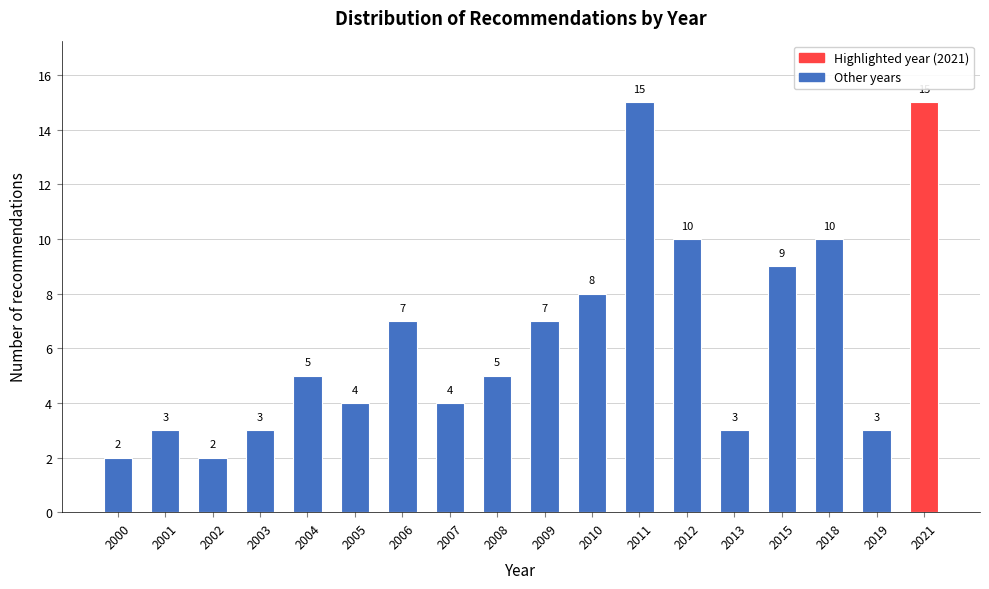

Reading left to right, what are all the values shown in this chart?

2000=2	2001=3	2002=2	2003=3	2004=5	2005=4	2006=7	2007=4	2008=5	2009=7	2010=8	2011=15	2012=10	2013=3	2015=9	2018=10	2019=3	2021=15